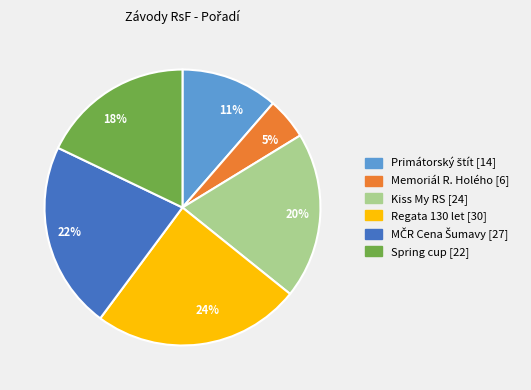

To the nearest percent, what is the average slice percentage?

17%